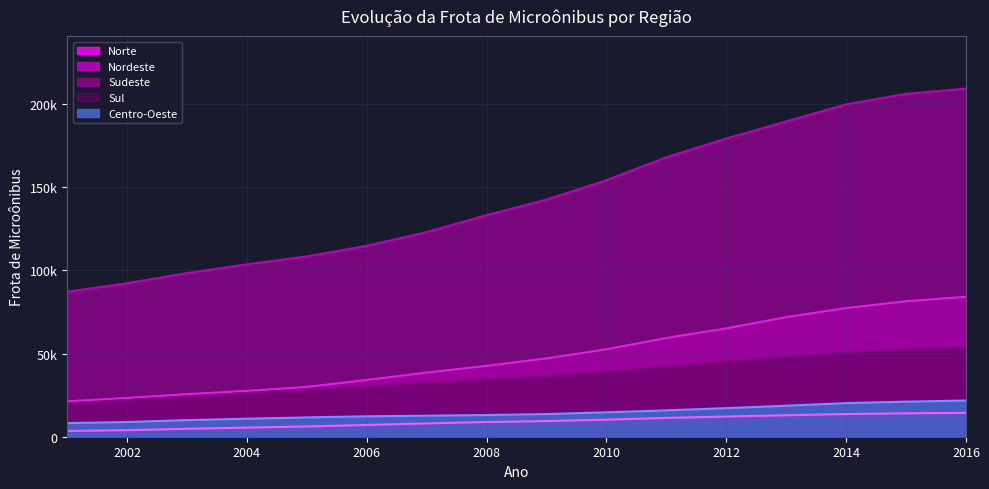

True or false: Norte has a value of 17694 at 2011.

False